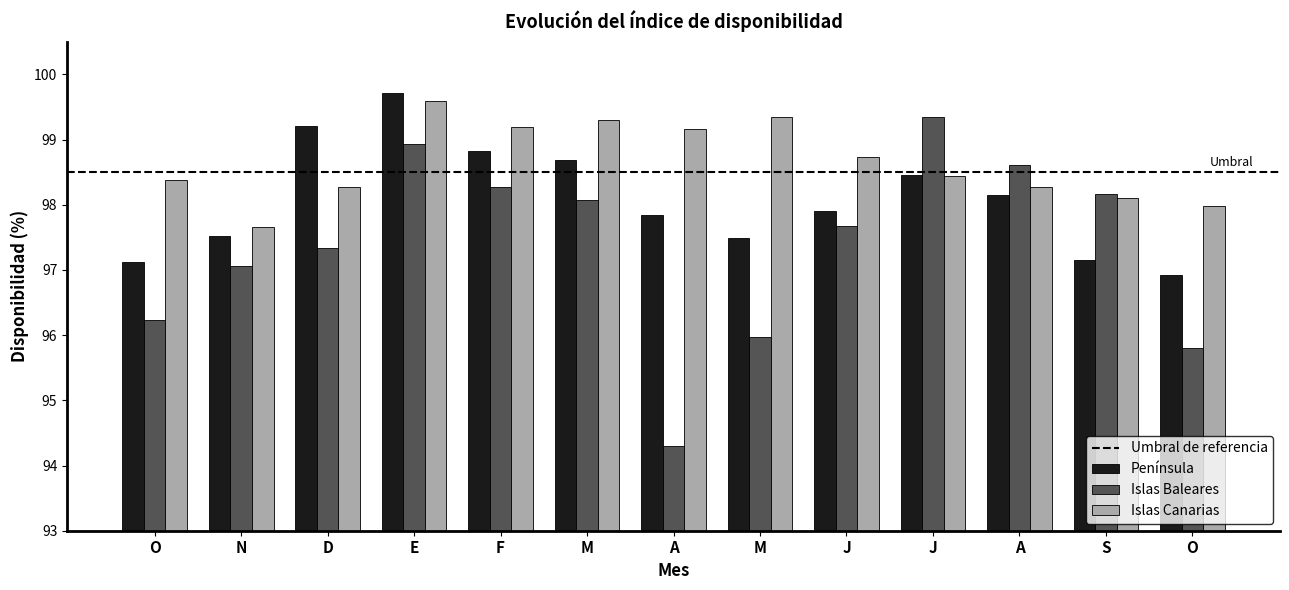

The value of Península at J is 97.9. True or false?

True